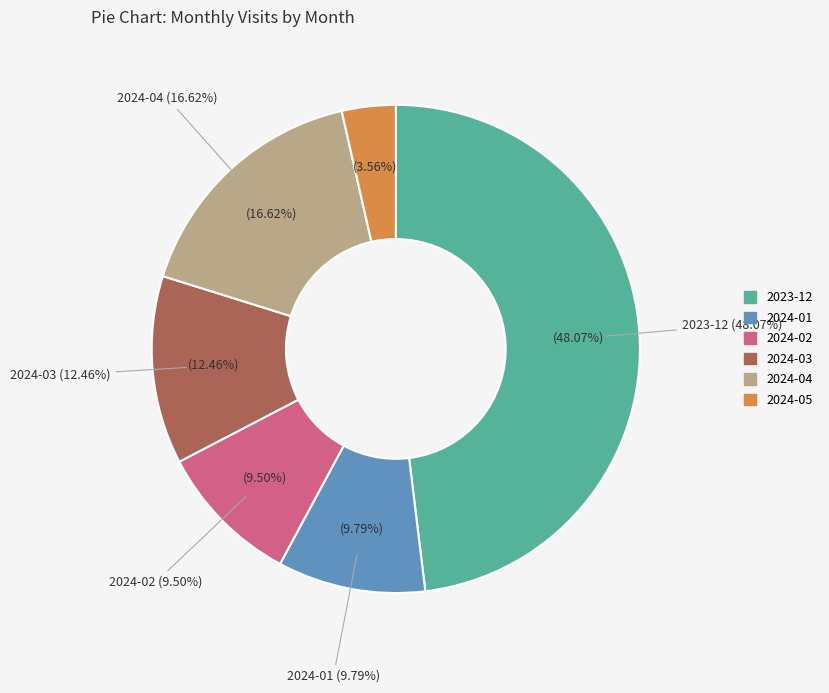

Which has a higher value, 2024-02 or 2024-03?

2024-03